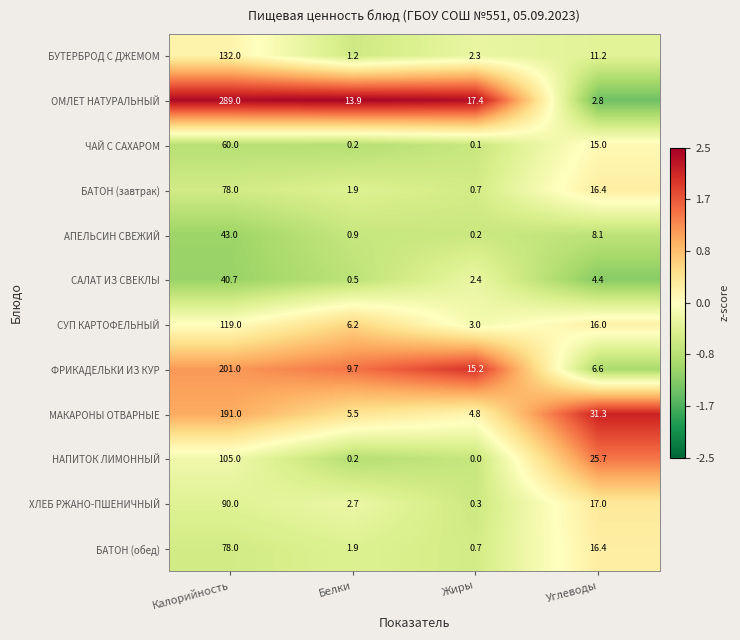

Where does the МАКАРОНЫ ОТВАРНЫЕ series first go above 31?

Калорийность